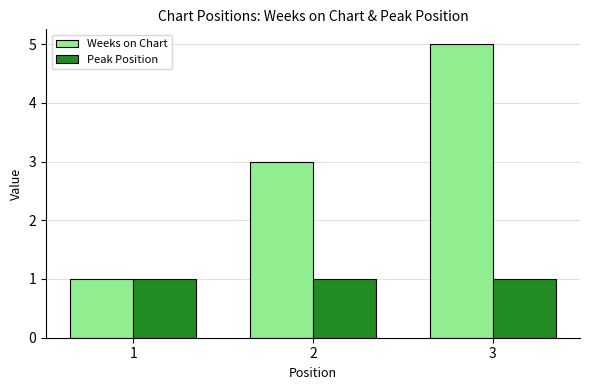

What is the sum of all Peak Position values?

3